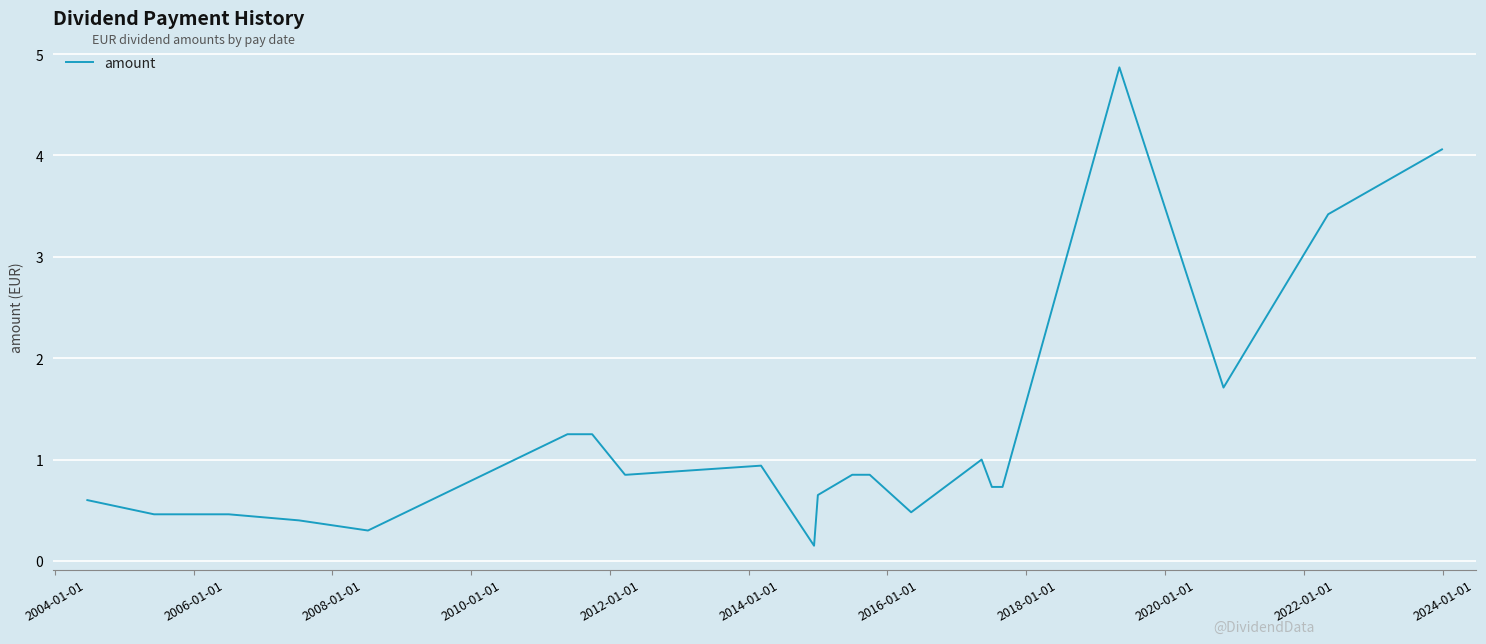

How many lines are shown in the chart?

1